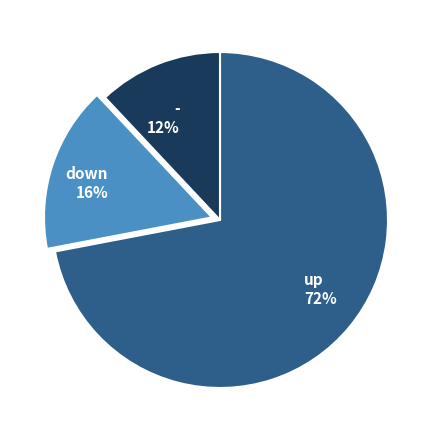

To the nearest percent, what is the average slice percentage?

33%